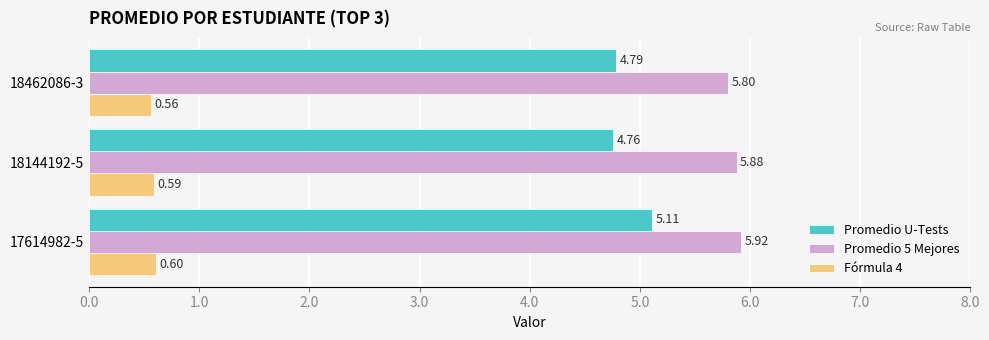

List the labels in order of Fórmula 4 value, smallest first.

18462086-3, 18144192-5, 17614982-5